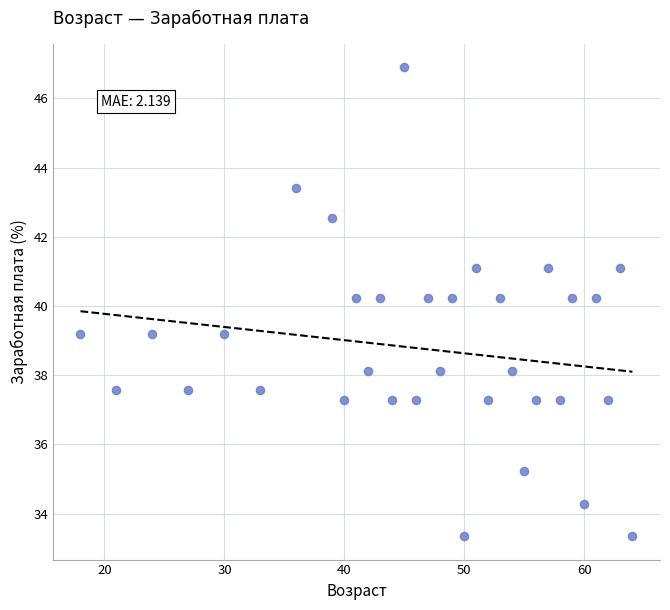

What is the range of X values (max minus min)?

46.0